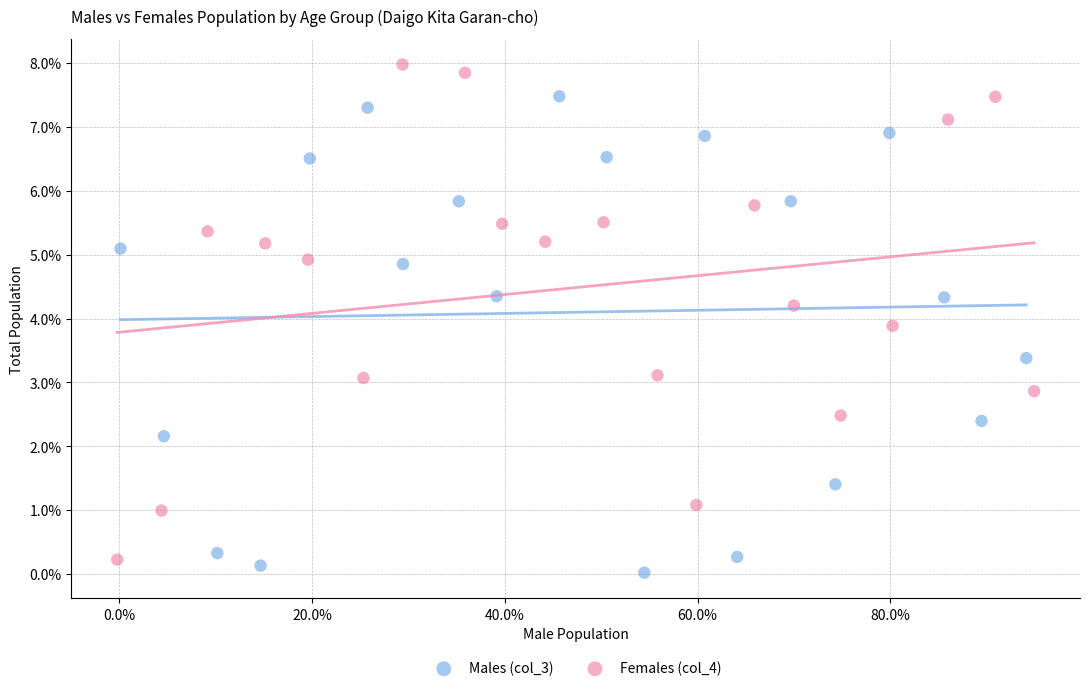

What are all the series names shown in the legend?

Males (col_3), Females (col_4)